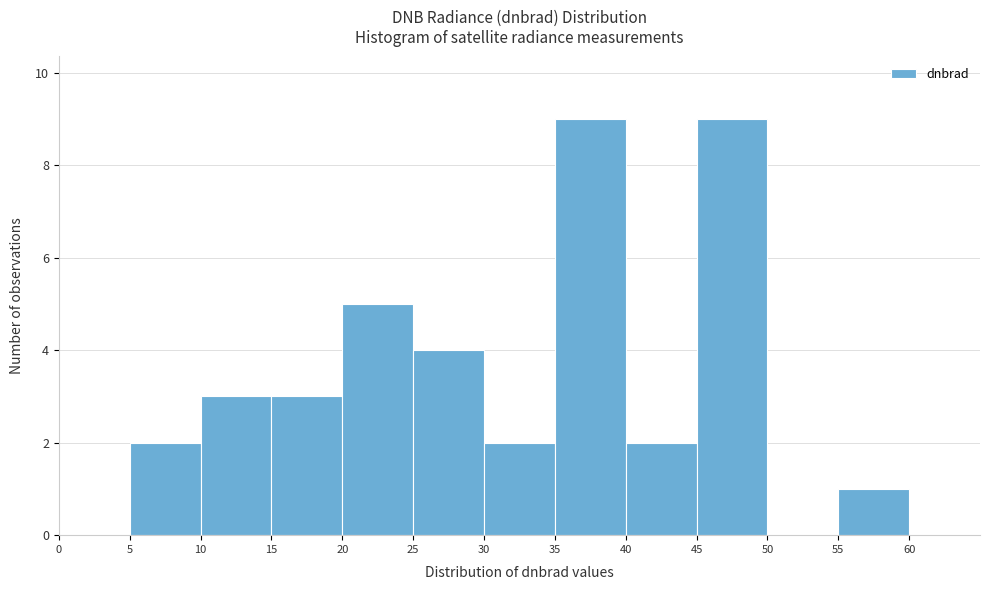

Reading left to right, transcribe this chart: for each bar, give the range it covers on the x-axis and its height. The values are not printed on the chart, so give them approximately, as read against the axis.

0 to 5: 0
5 to 10: 2
10 to 15: 3
15 to 20: 3
20 to 25: 5
25 to 30: 4
30 to 35: 2
35 to 40: 9
40 to 45: 2
45 to 50: 9
50 to 55: 0
55 to 60: 1
60 to 65: 0